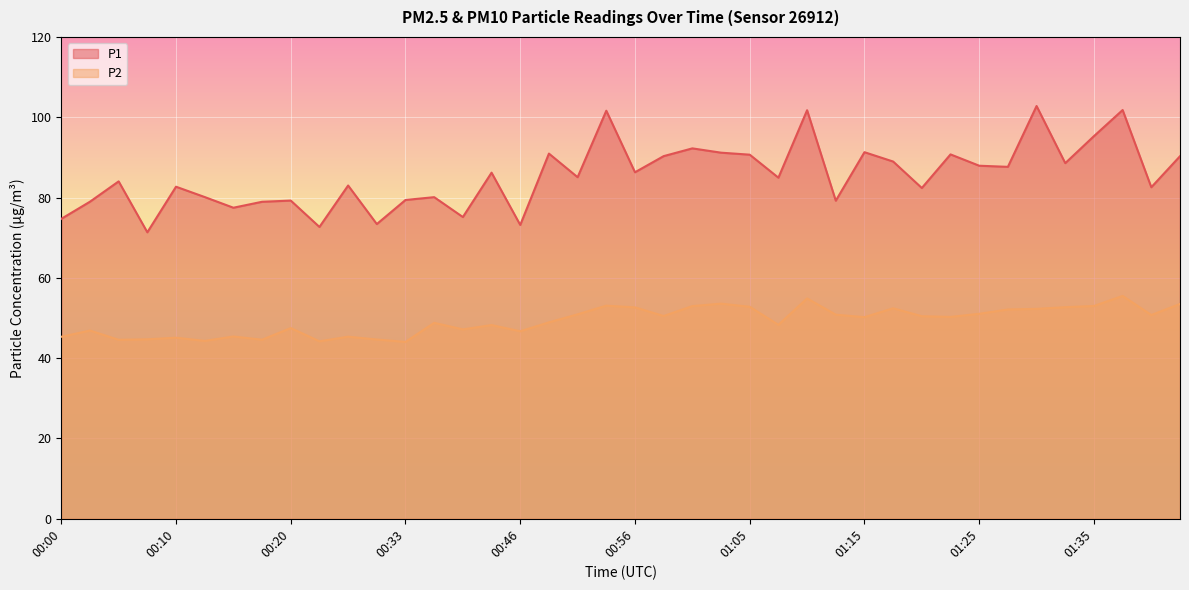

List the series in order of their overall mean, highest first.

P1, P2